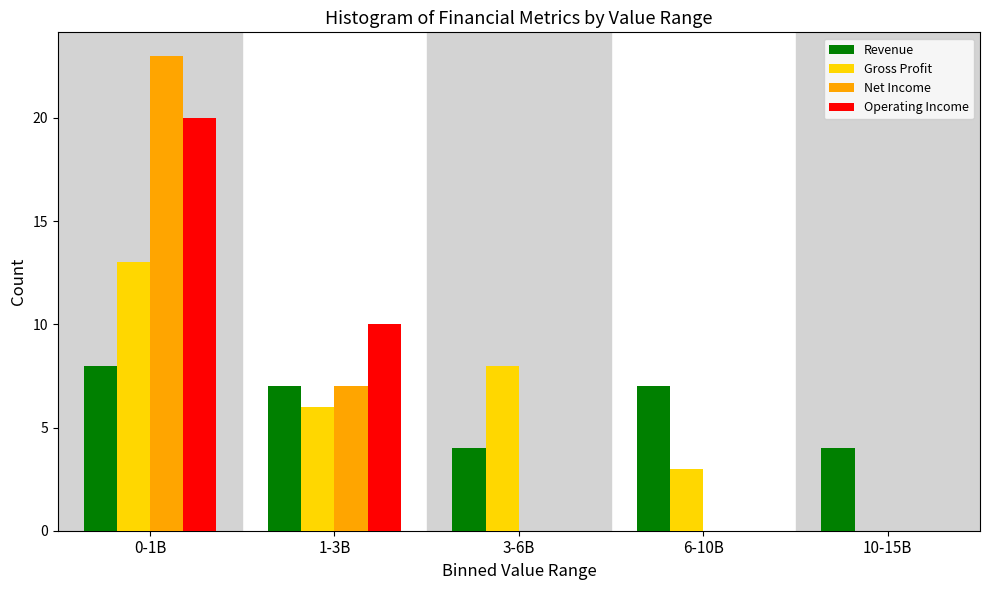

Reading left to right, extract all data points from this chart.

Revenue: 0-1B=8	1-3B=7	3-6B=4	6-10B=7	10-15B=4
Gross Profit: 0-1B=13	1-3B=6	3-6B=8	6-10B=3	10-15B=0
Net Income: 0-1B=23	1-3B=7	3-6B=0	6-10B=0	10-15B=0
Operating Income: 0-1B=20	1-3B=10	3-6B=0	6-10B=0	10-15B=0